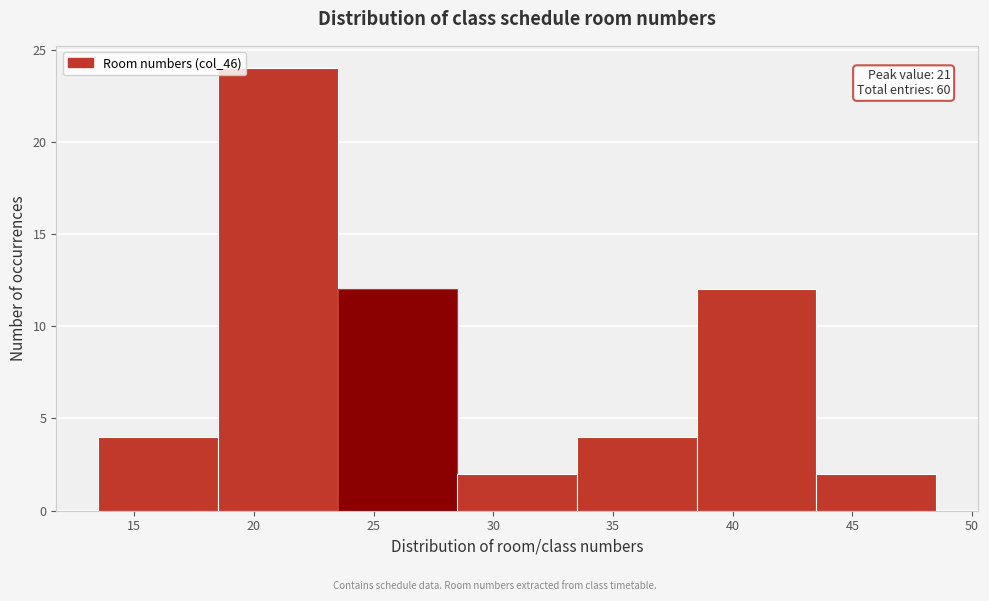

Over which range of the x-axis is the bar tallest?

18.5 to 23.5